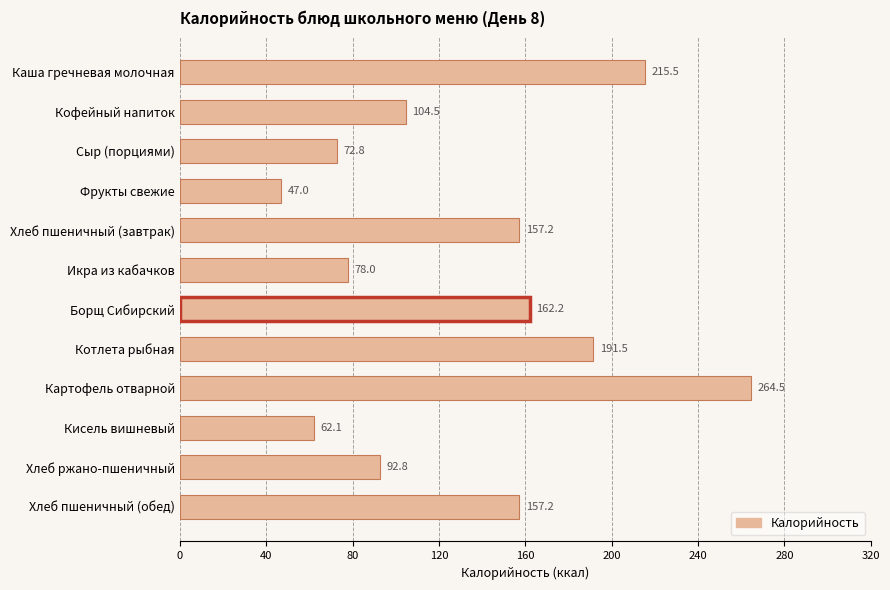

What is the maximum value shown in the chart?

264.5